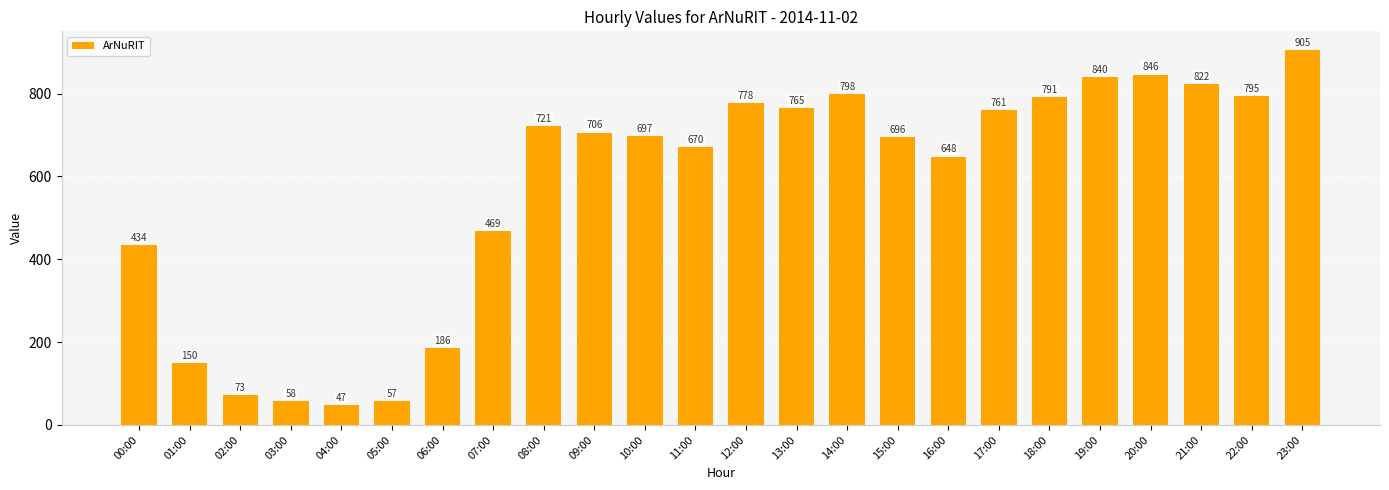

Which label corresponds to the smallest value in the chart?

04:00